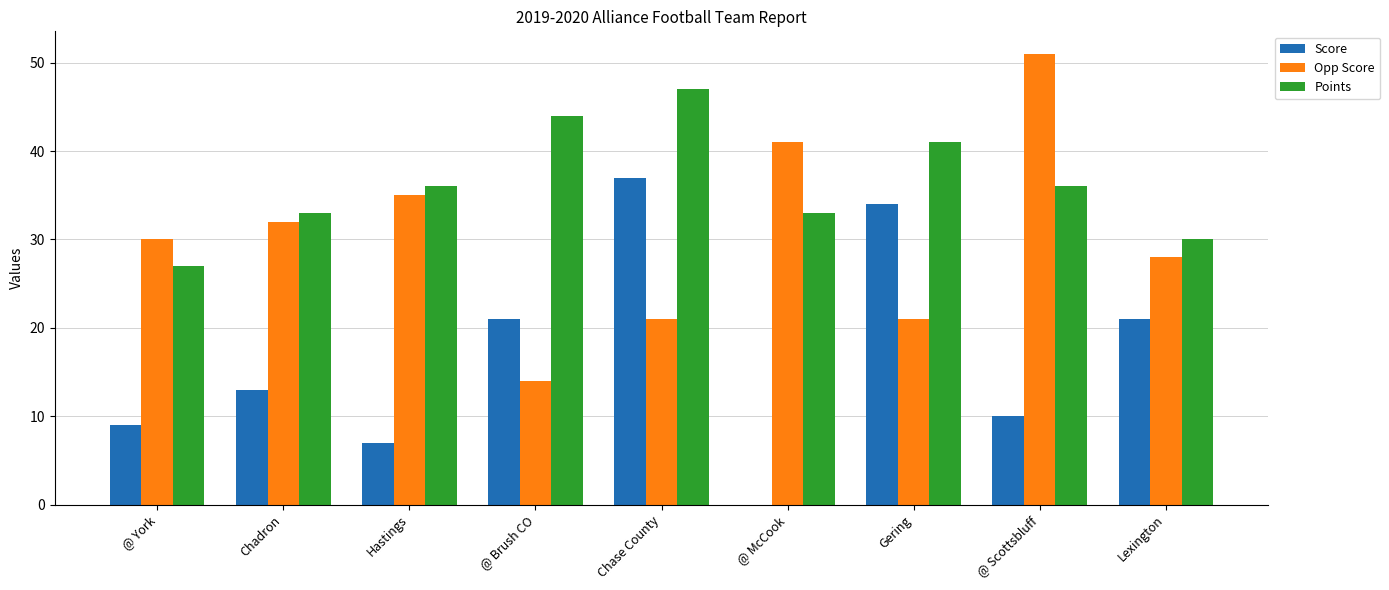

Which series changed the most between Gering and @ Scottsbluff?

Opp Score